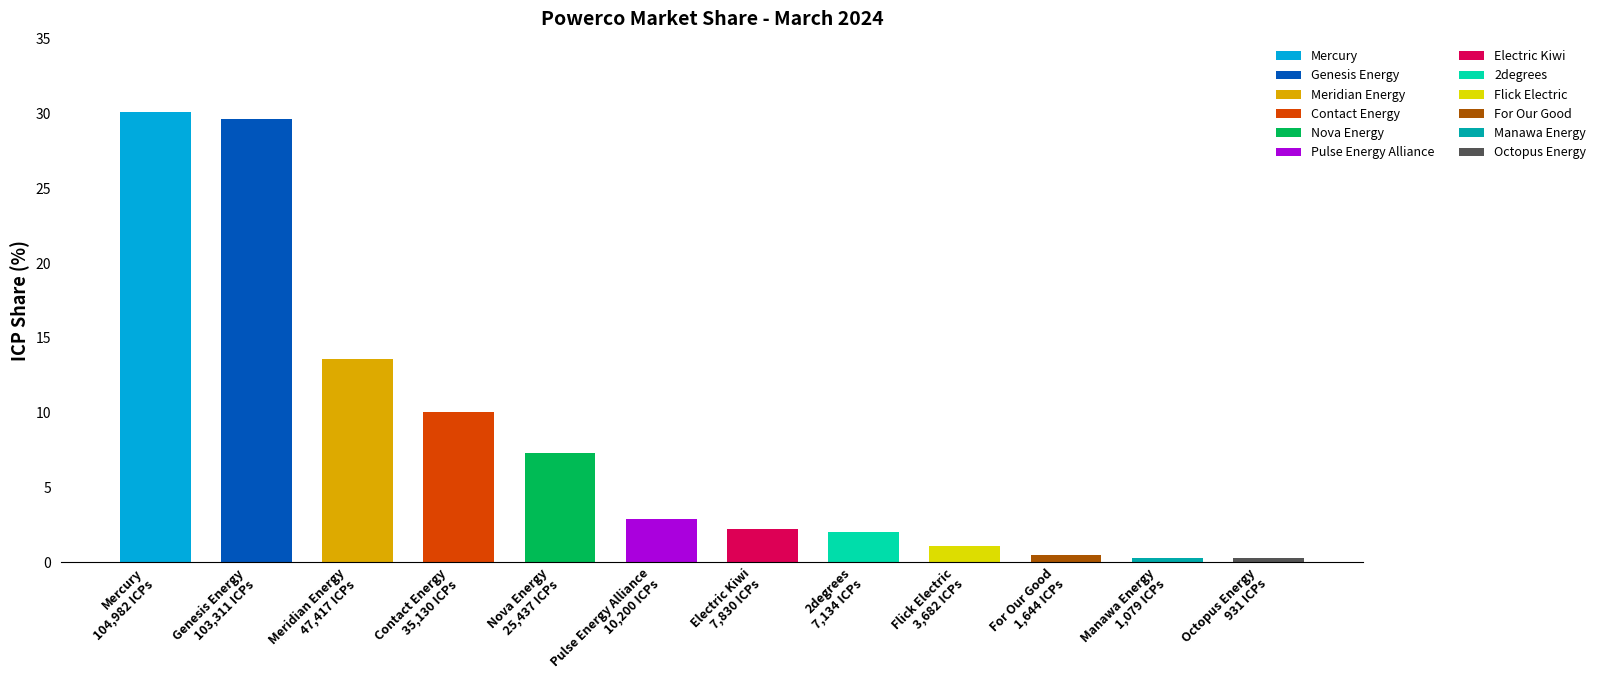

What position from the left is 2degrees?

8